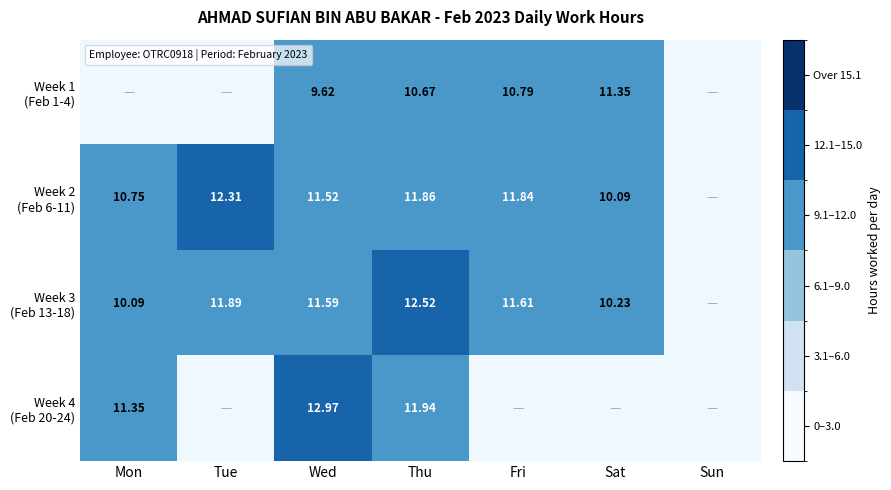

Which has a higher value, Wed or Thu?

Thu